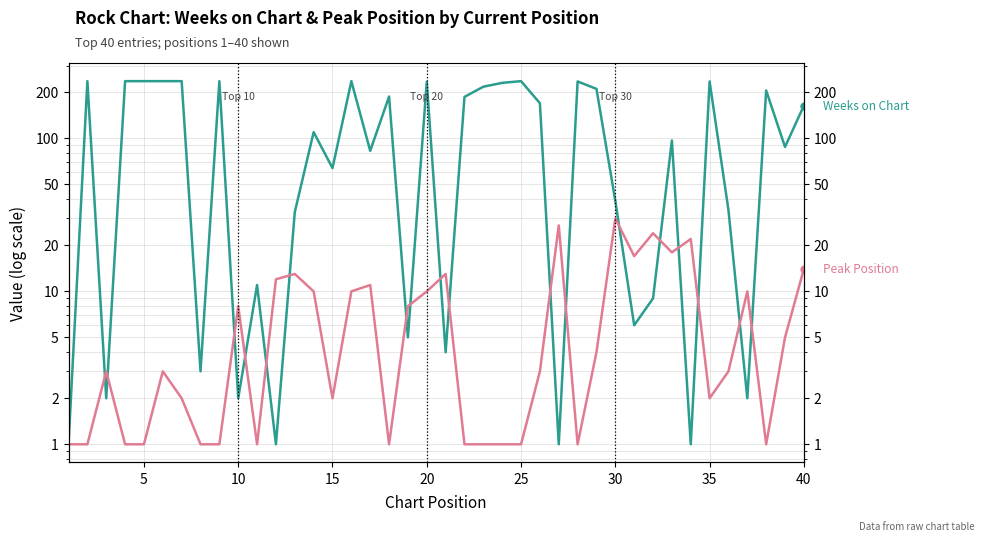

True or false: Weeks on Chart has a value of 3 at 10.

False